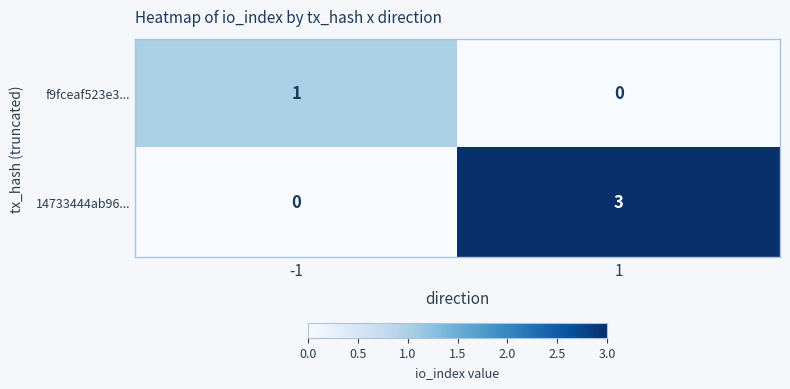

What is the spread (max minus min) of values at 1?

3